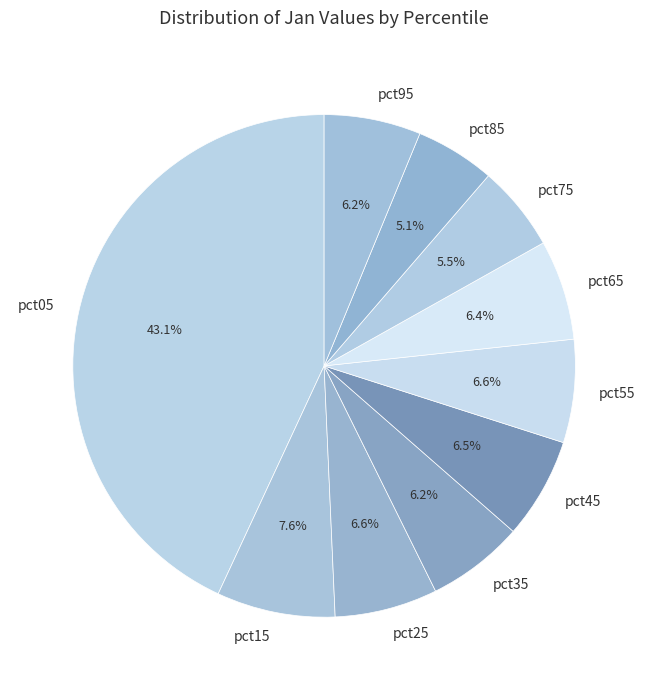

How many segments does this pie chart have?

10